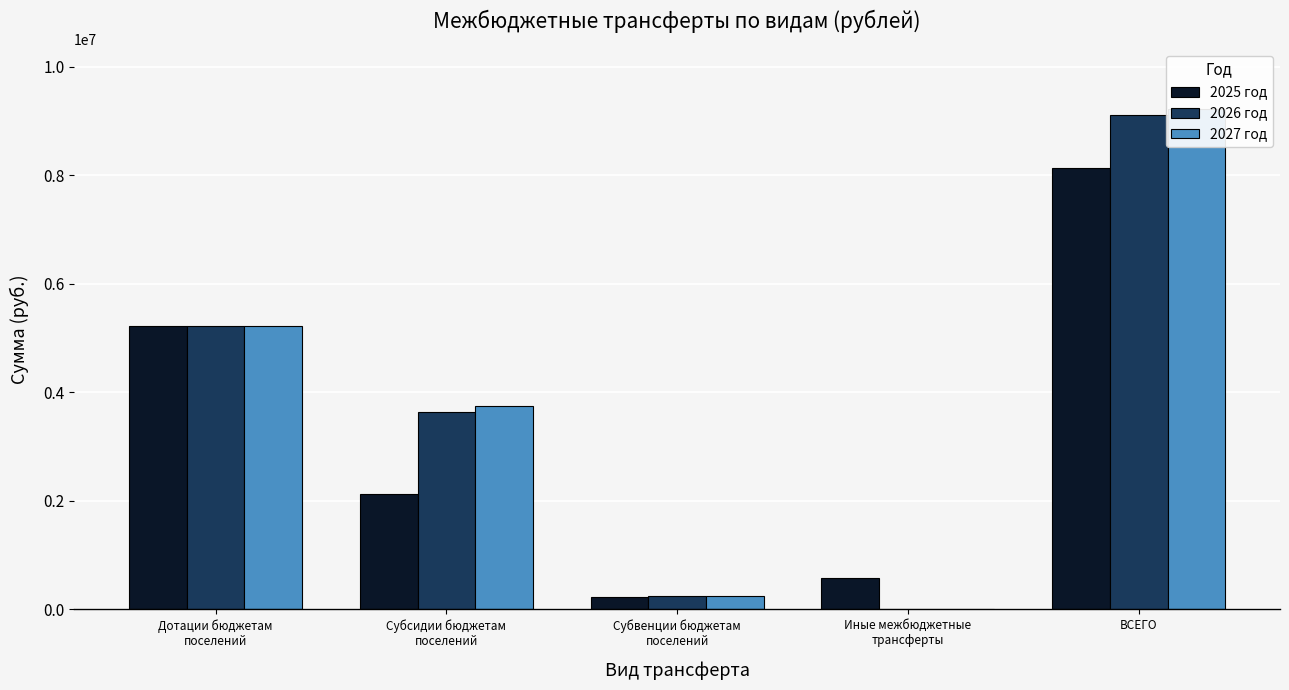

The 2027 год series shows 419142.4 at Субвенции бюджетам
поселений. True or false?

False